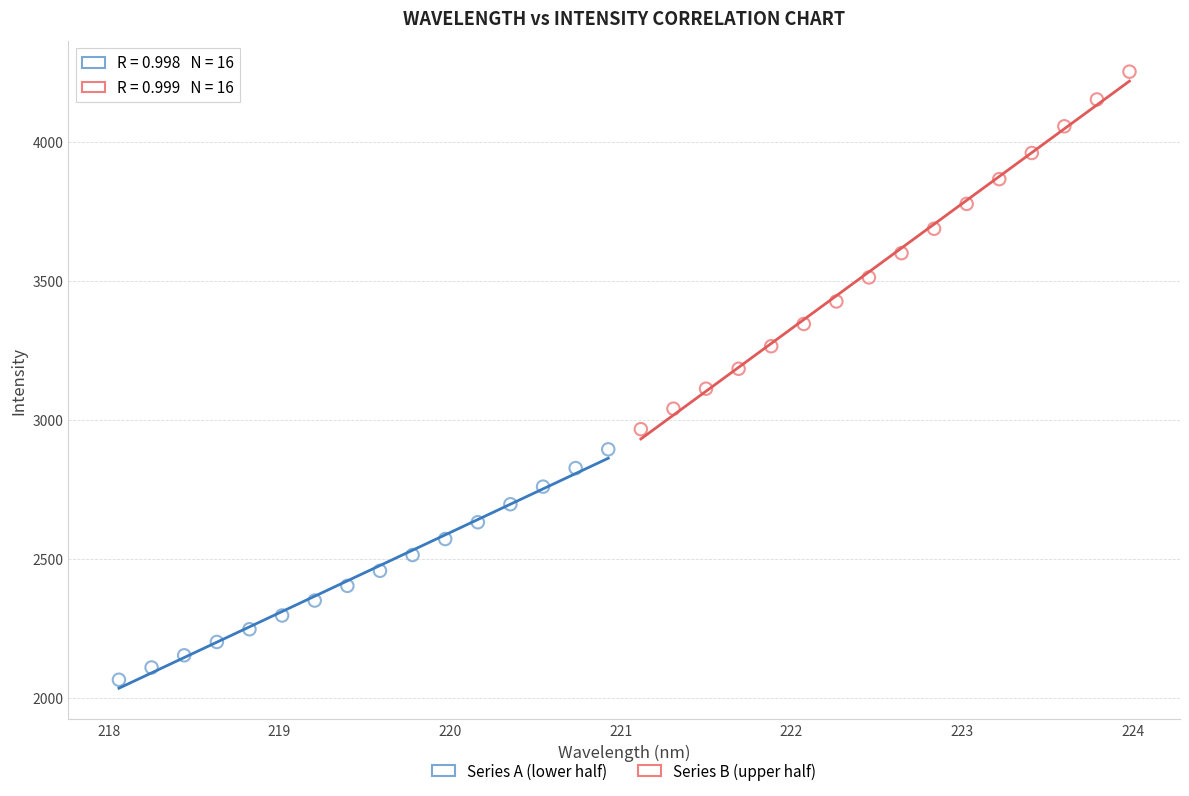

What are all the series names shown in the legend?

Series A (lower half), Series B (upper half)